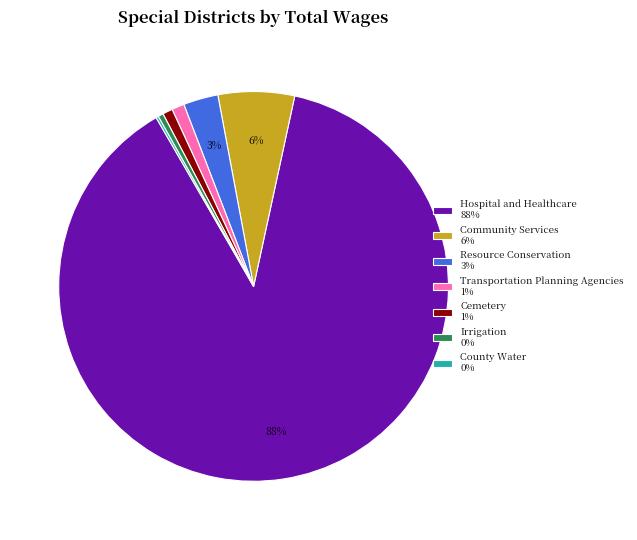

True or false: Irrigation 0% accounts for 0% of the total.

True